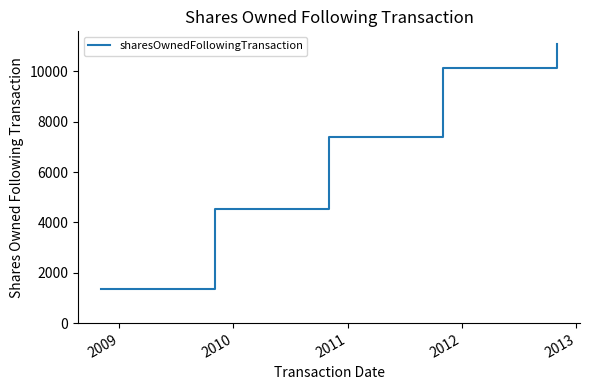

How many series are shown in this chart?

1